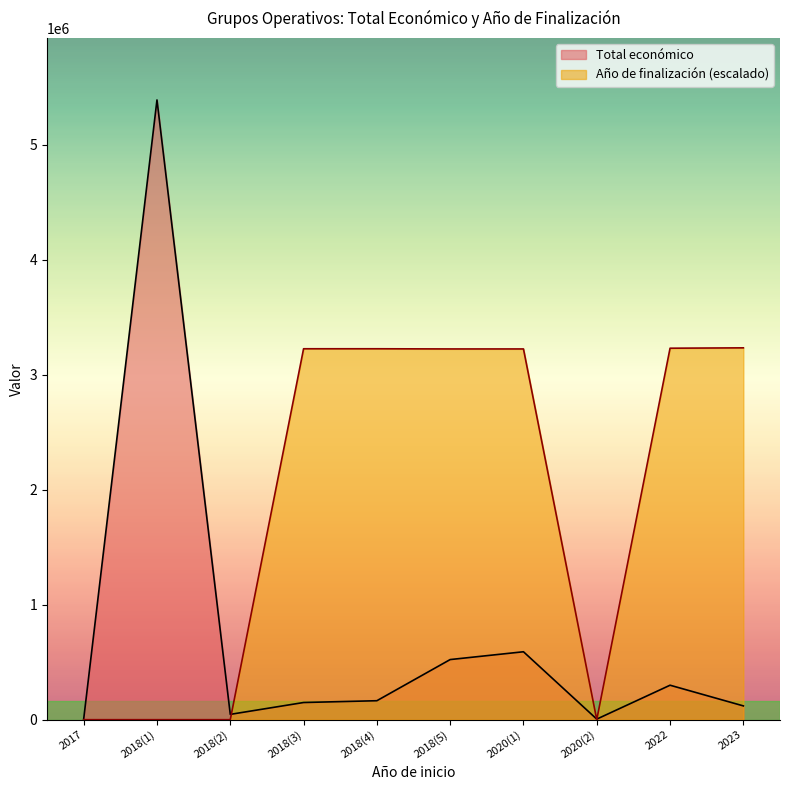

List the series in order of their peak value, highest first.

Total económico, Año de finalización (escalado)